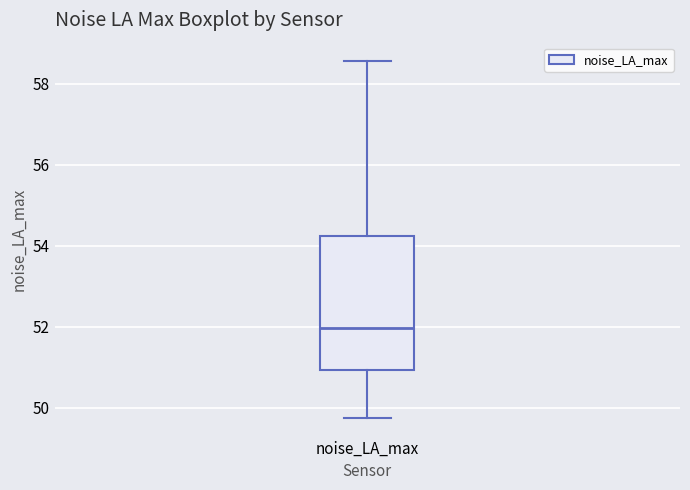

Read this box plot against the y-axis: the position of the median line, the range covered by the box, and the ends of both whiskers. The values are not printed on the chart, so give them approximately, as read against the axis.

median 52.0, box 51.0 to 54.2, whiskers 49.8 to 58.6